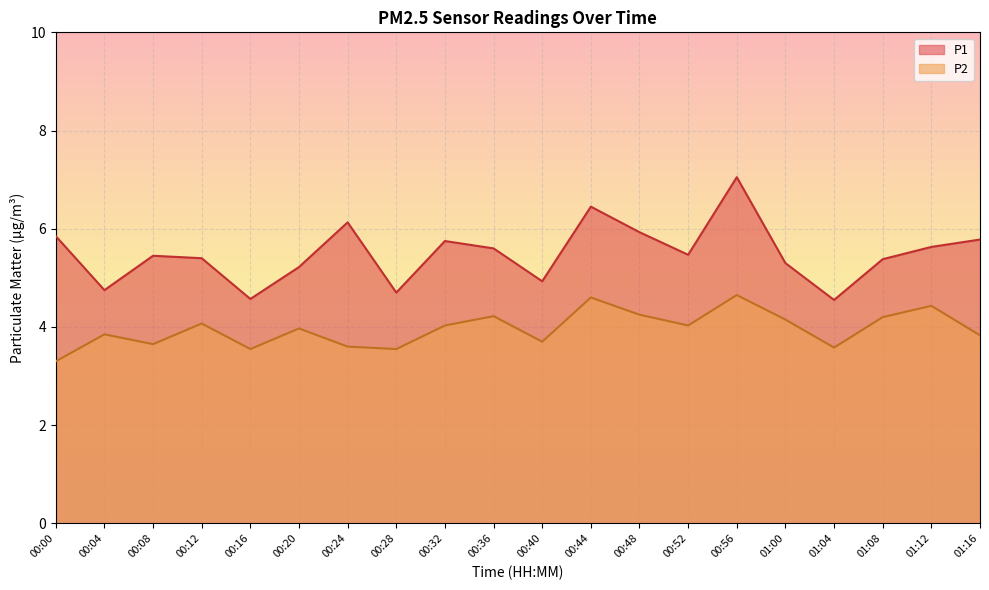

List the series in order of their peak value, lowest first.

P2, P1